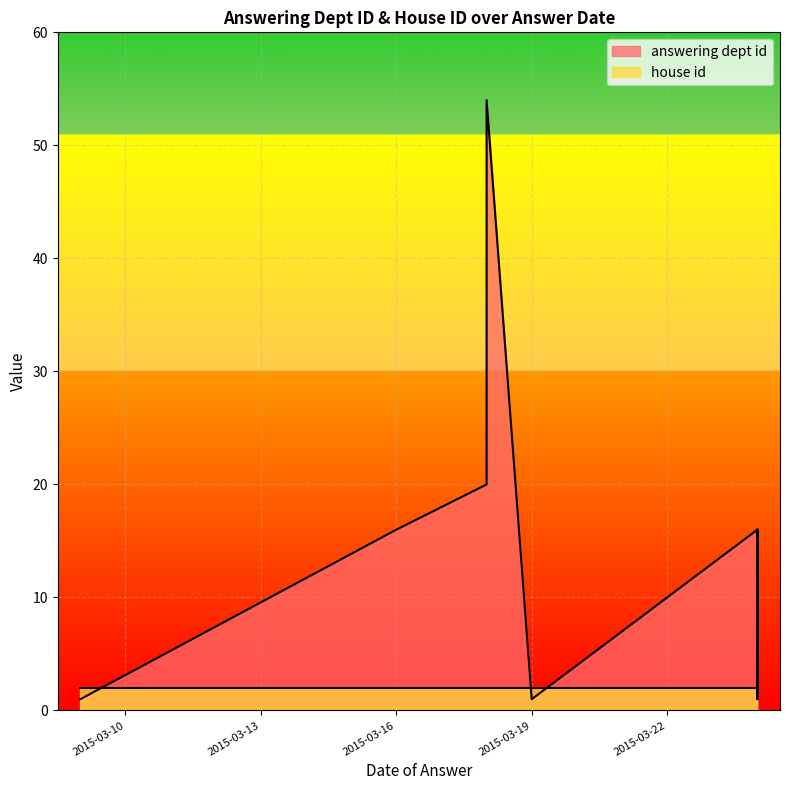

At which category is the sum across all series the highest?

2015-03-18